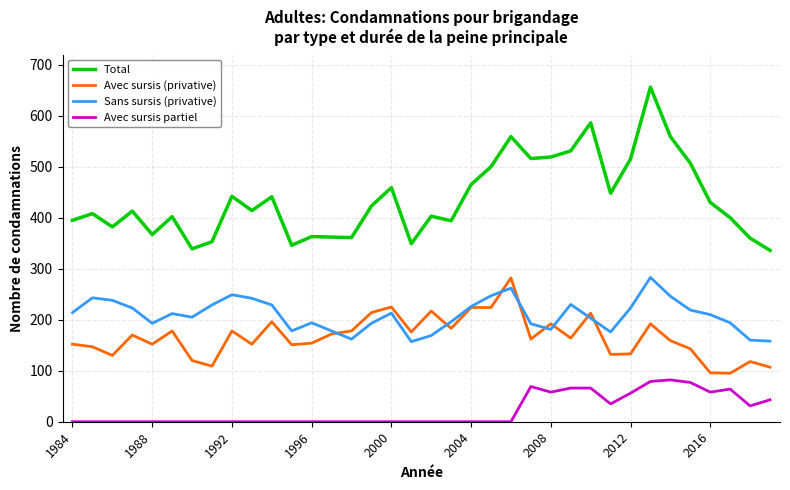

True or false: Avec sursis partiel and Total intersect in this chart.

False